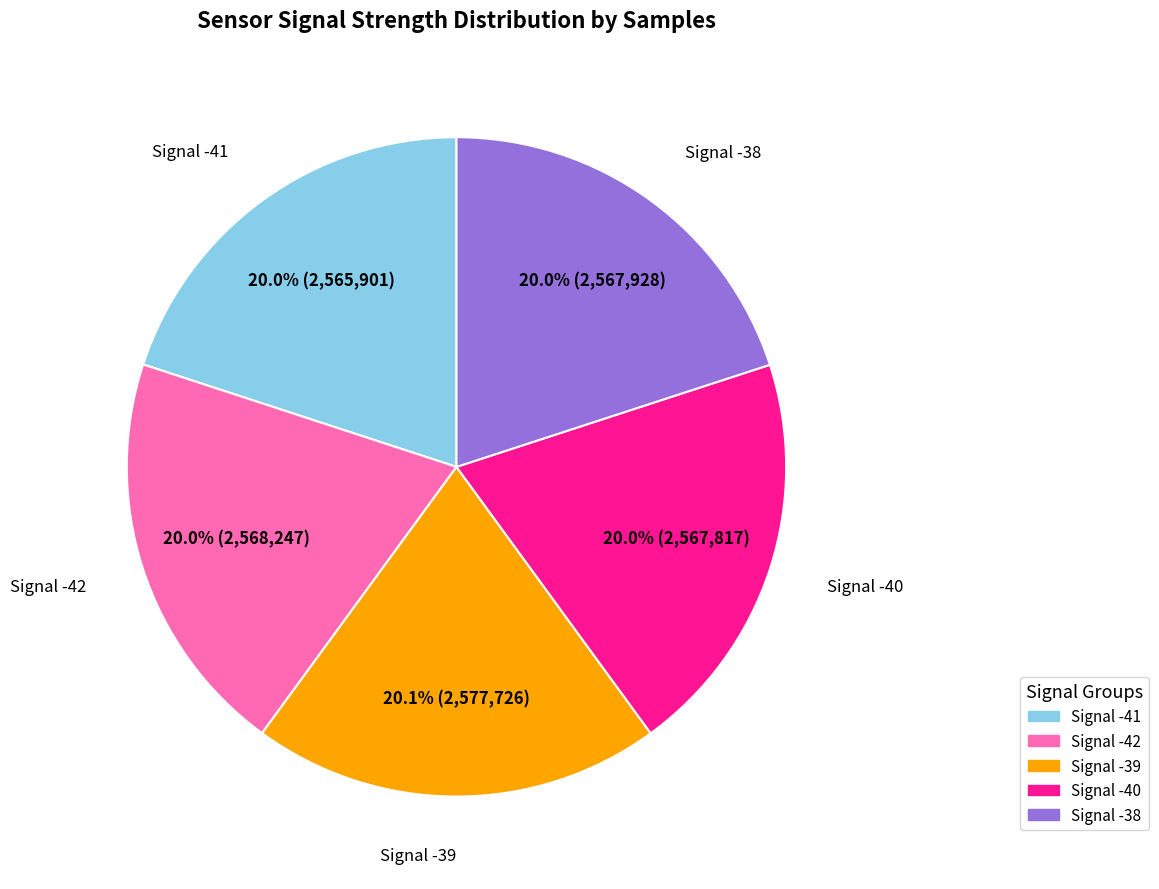

Approximately how many times larger is the value at Signal -38 compared to Signal -41?

1.0